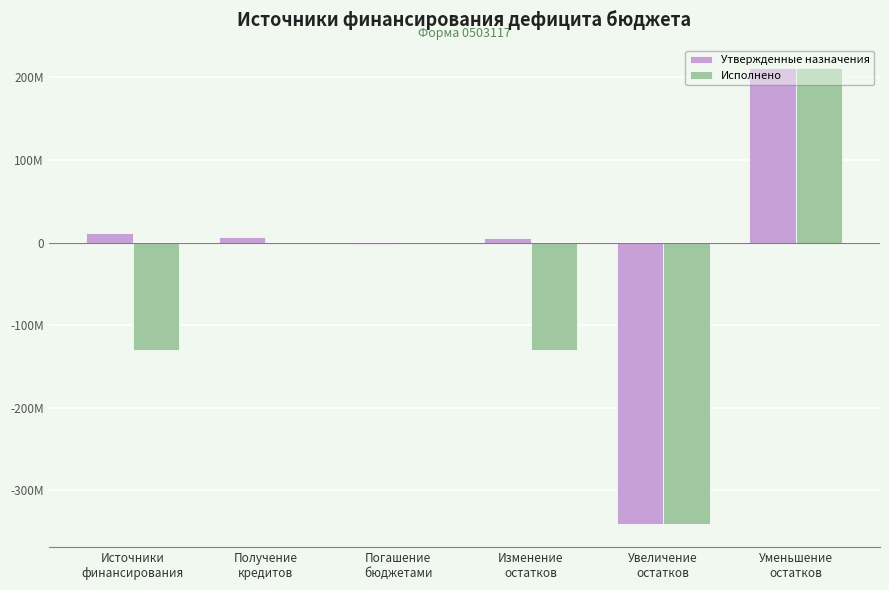

Reading left to right, what are all the values shown in this chart?

Утвержденные назначения: 11263846.6	7169800.0	-1285714.0	5379760.6	-341099151.2	211166648.2
Исполнено: -129932503.0	0.0	0.0	-129932503.0	-341099151.2	211166648.2